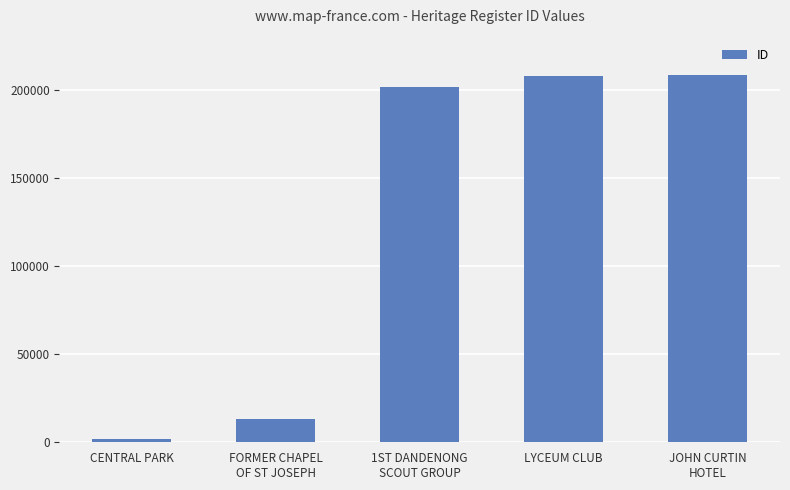

At which category does the chart reach its minimum across all series?

CENTRAL PARK